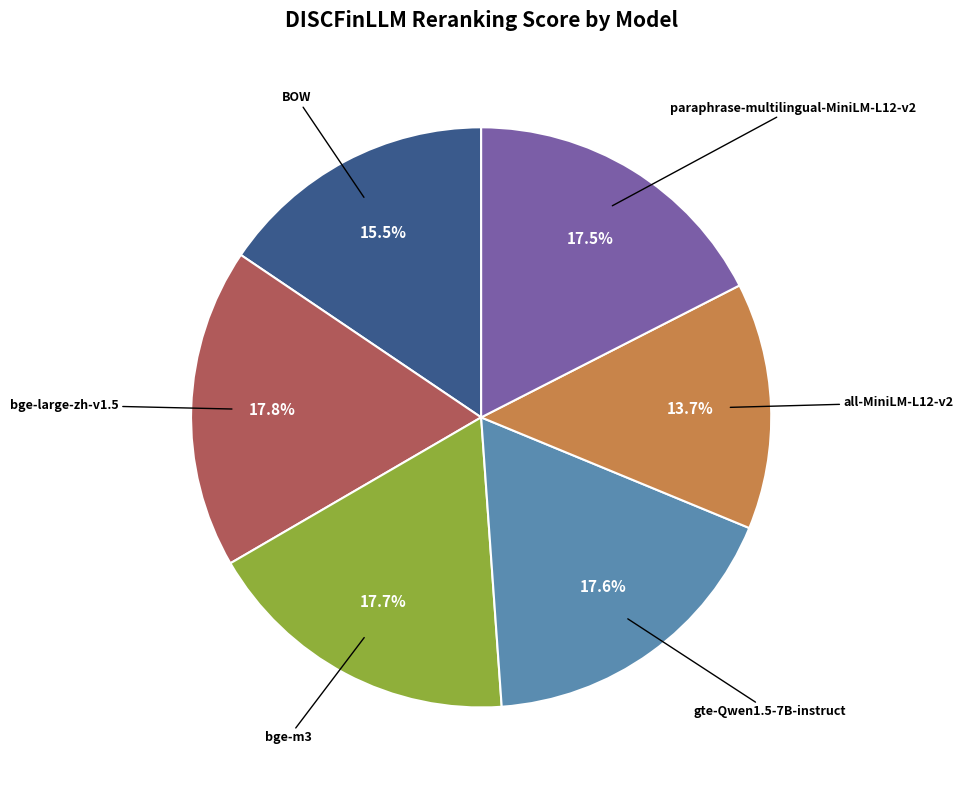

Is there any slice that represents more than half of the pie?

No